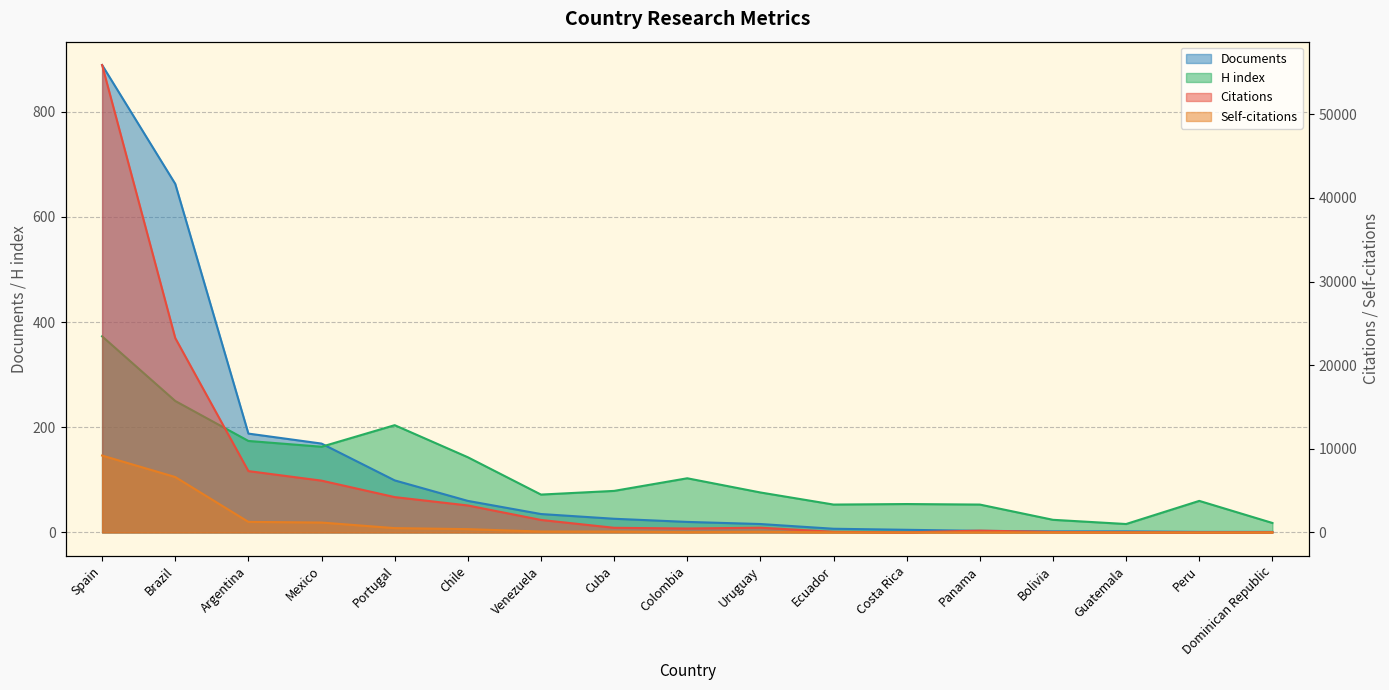

Which series changed the most between Chile and Costa Rica?

Citations